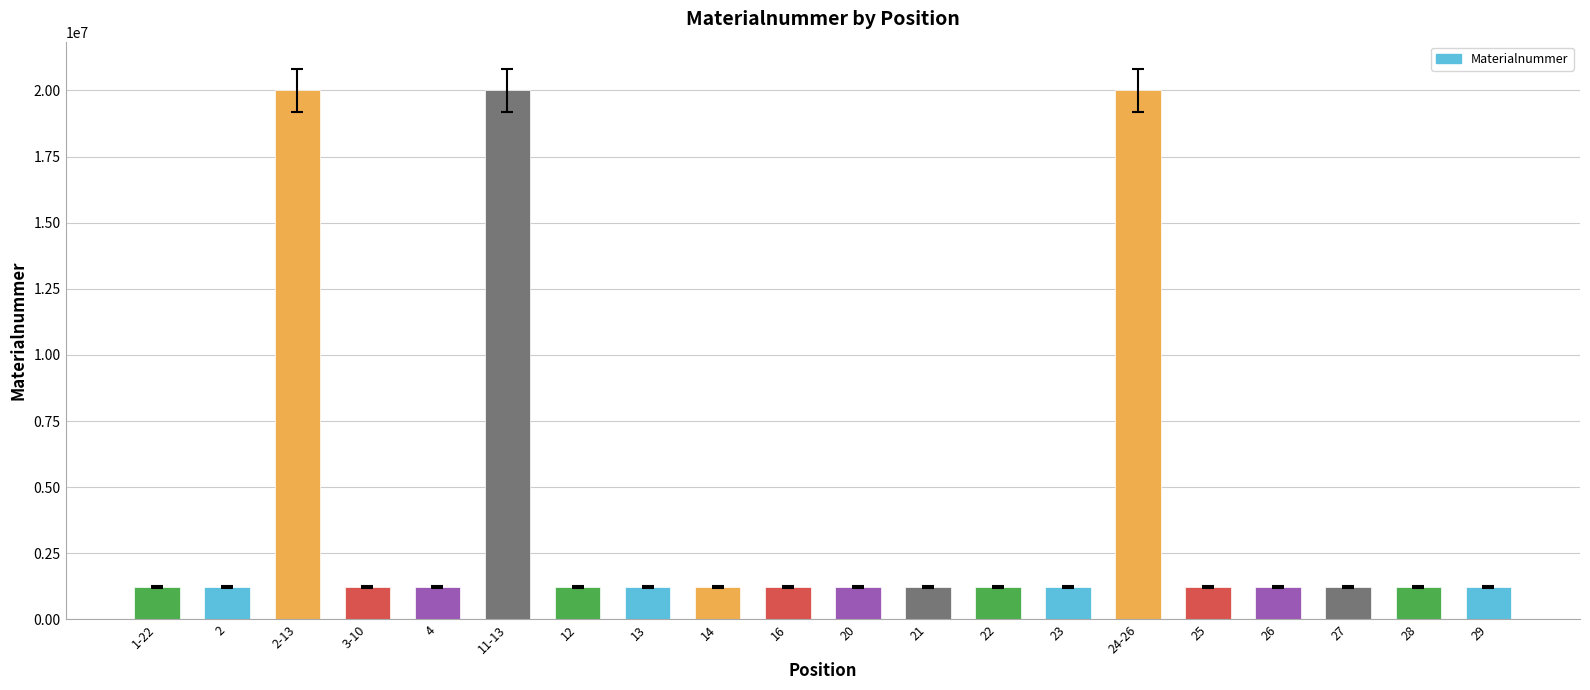

How many series are shown in this chart?

1